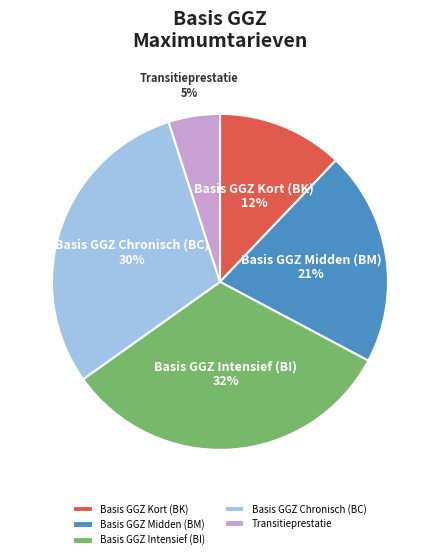

Between Basis GGZ Intensief (BI) and Basis GGZ Kort (BK), which is larger?

Basis GGZ Intensief (BI)